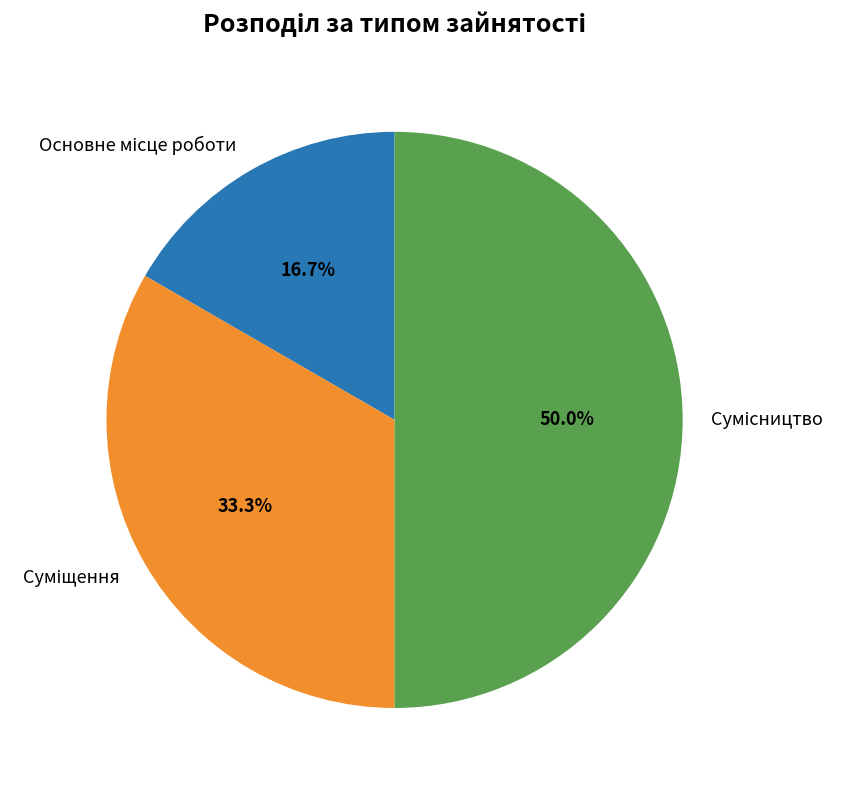

How many segments does this pie chart have?

3